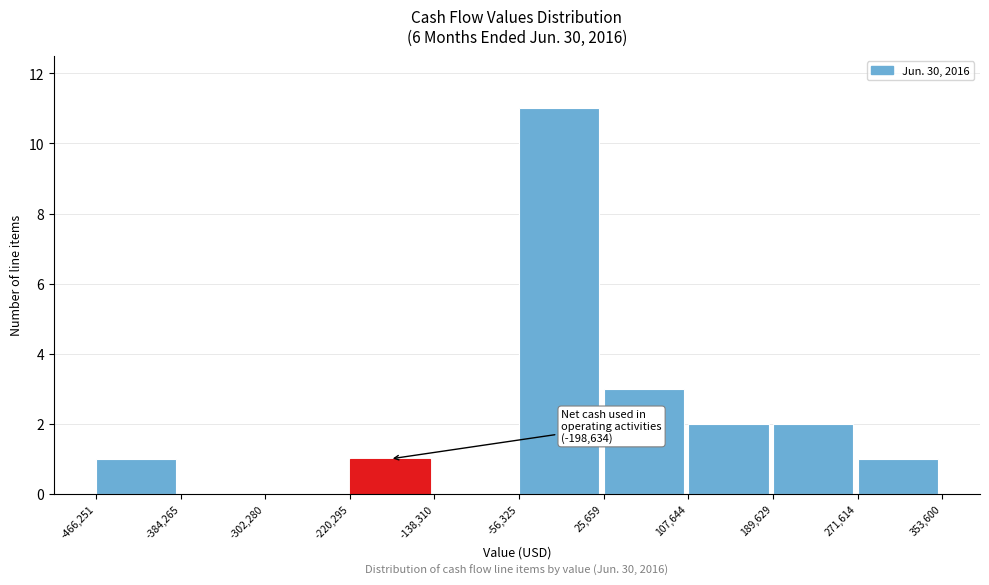

Which range on the x-axis has the tallest bar?

-56,325 to 25,659